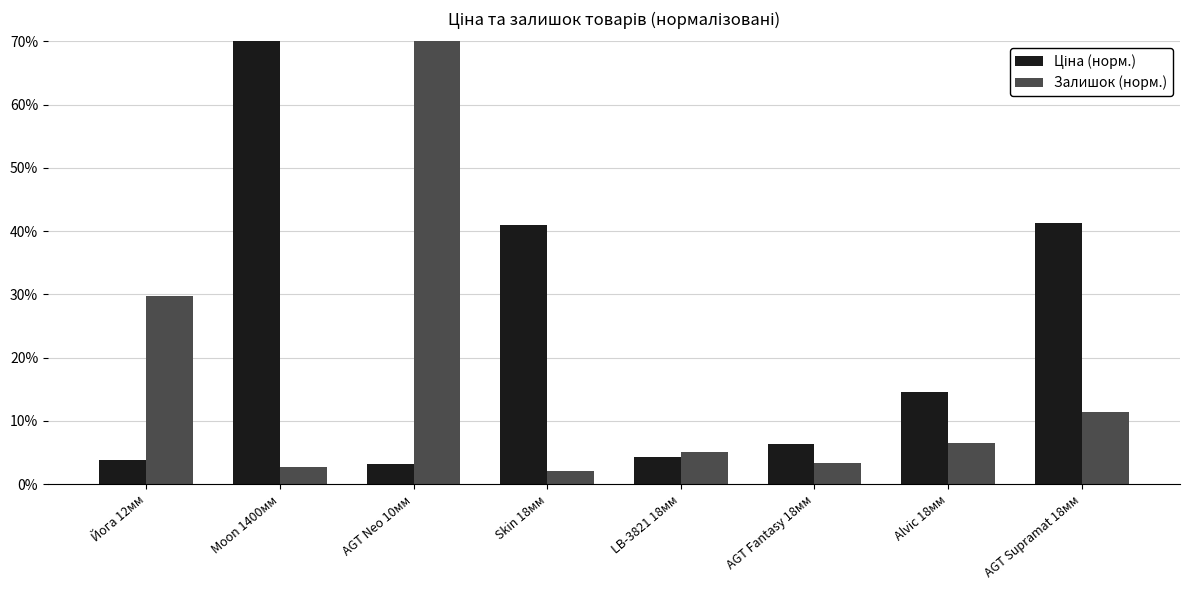

What is the sum of the Залишок (норм.) values at AGT Supramat 18мм and LB-3821 18мм?

16.5